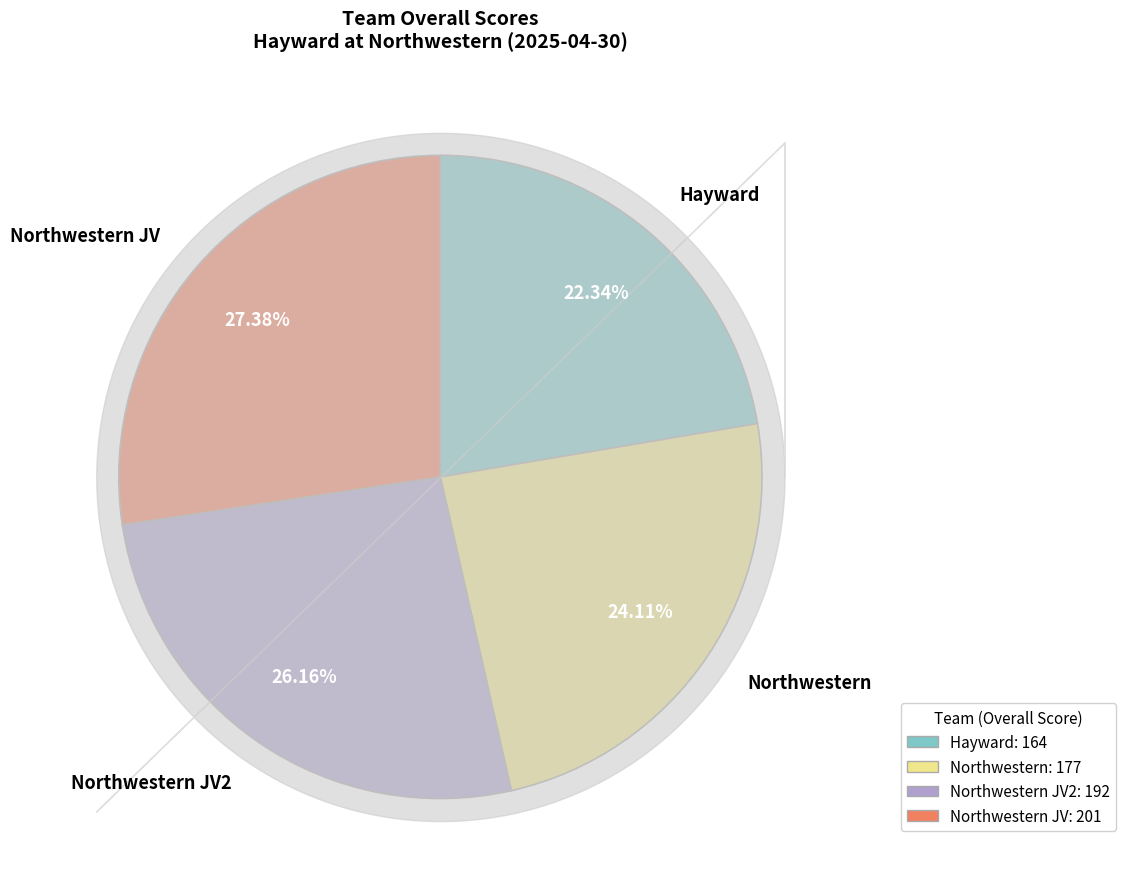

Does Northwestern: 177 represent more than half of the total?

No